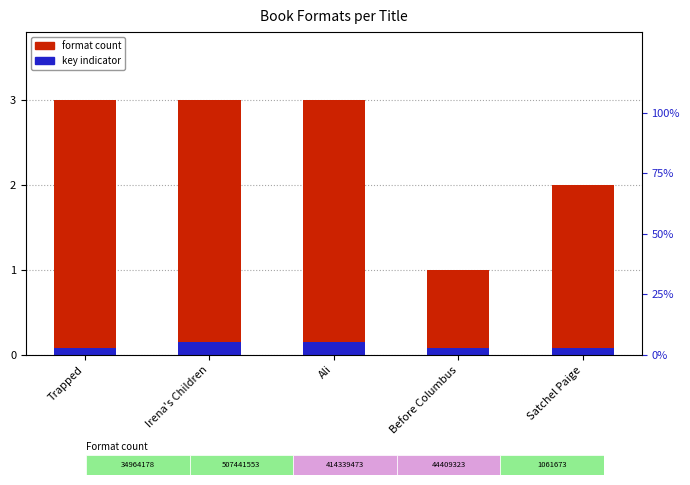

How many values in the format count series are below 3?

2